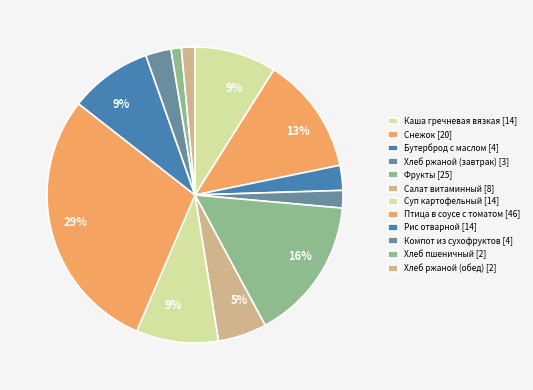

How many slices are in this pie chart?

12